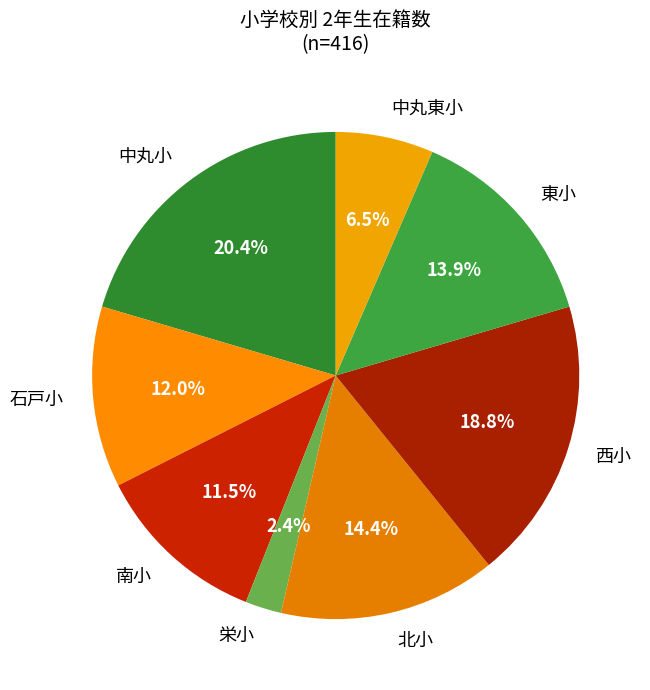

Which category has the smallest portion of the pie?

栄小